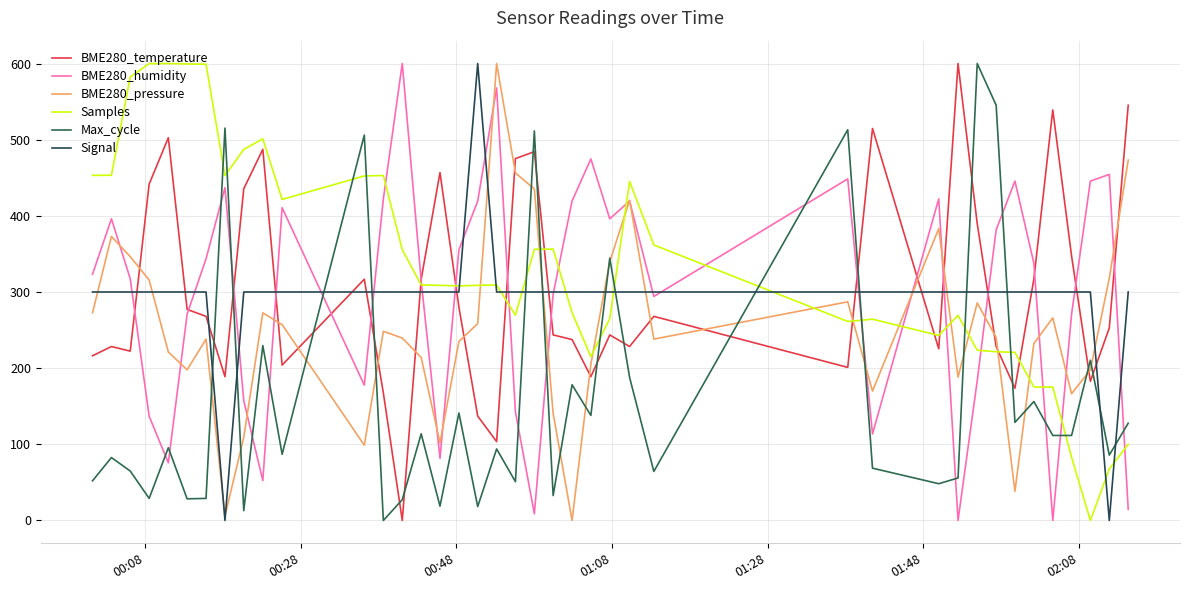

Is this an area chart (filled region under the line)?

No